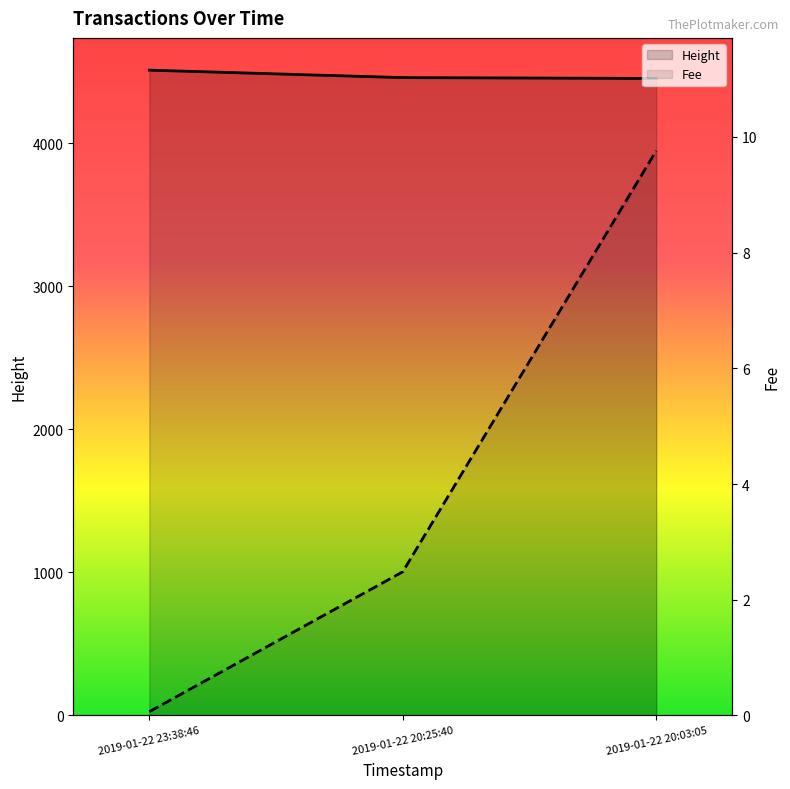

What is the difference between the maximum and minimum values in the Fee series?

9.7